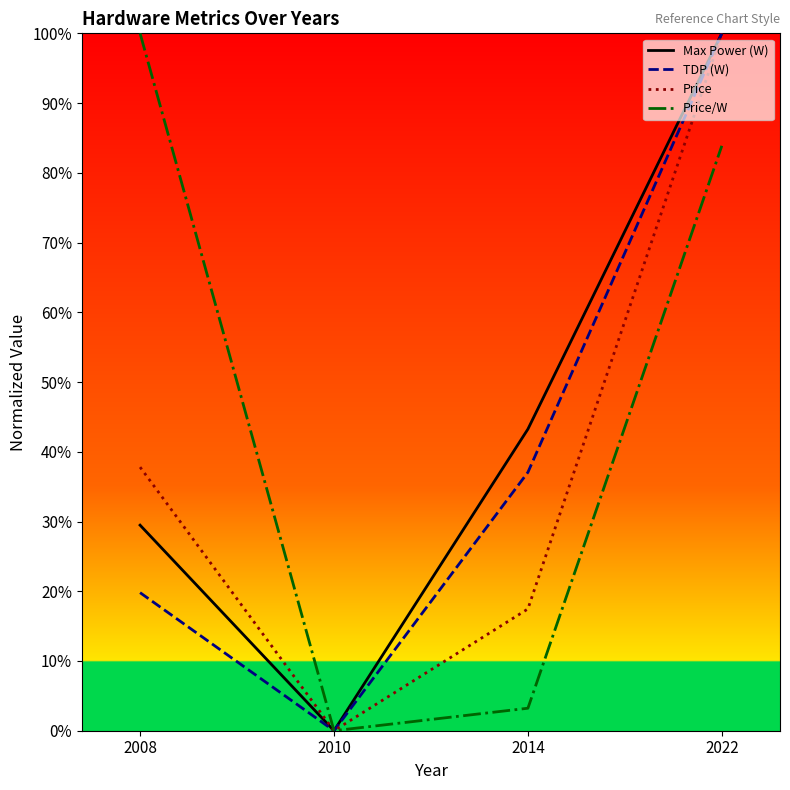

Rank the series by their maximum value, from highest to lowest.

Max Power (W), TDP (W), Price, Price/W